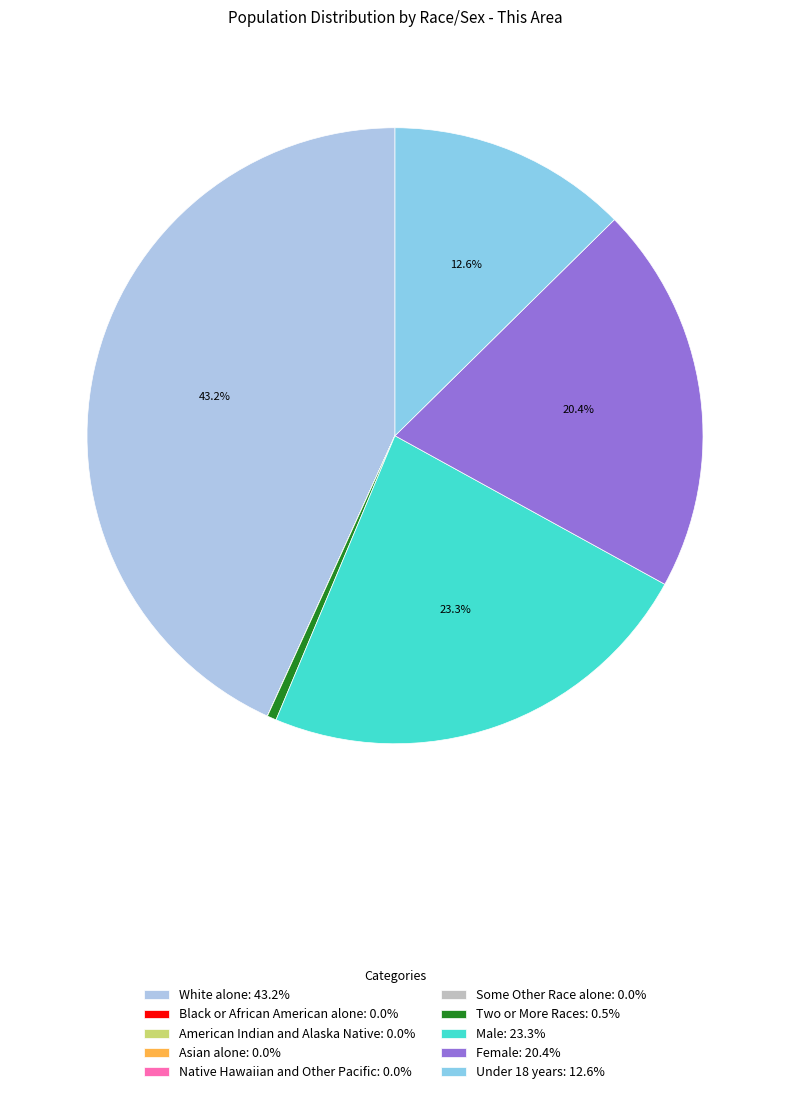

Which category has the biggest portion of the pie?

White alone